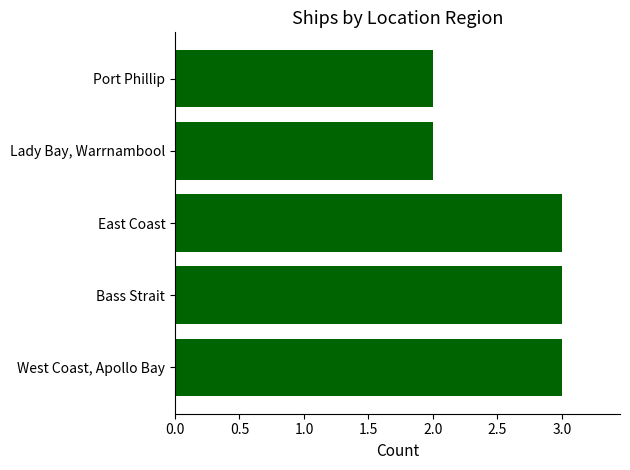

Reading bottom to top, transcribe all the data shown in this chart.

West Coast, Apollo Bay=3	Bass Strait=3	East Coast=3	Lady Bay, Warrnambool=2	Port Phillip=2